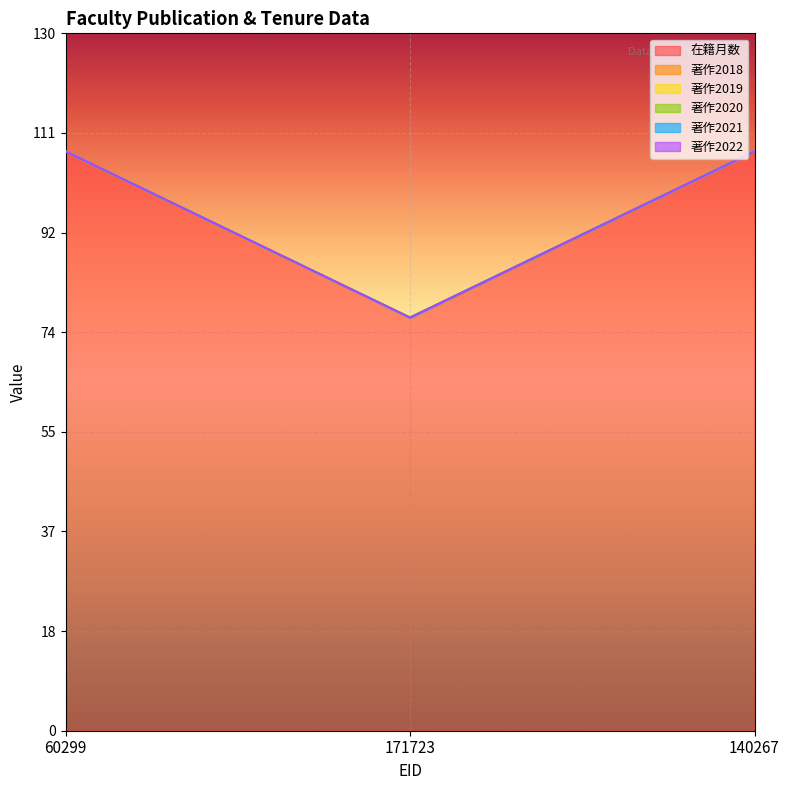

What is the label of the 2nd point from the left?

171723